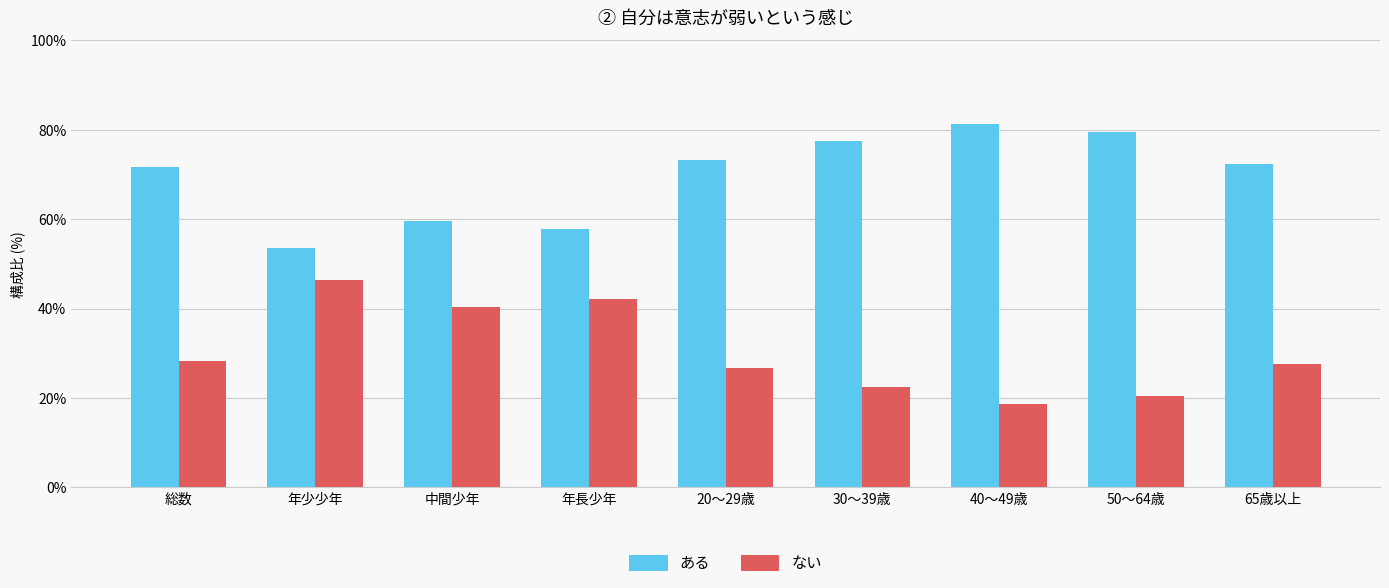

What is the label of the 8th bar from the left?

50～64歳